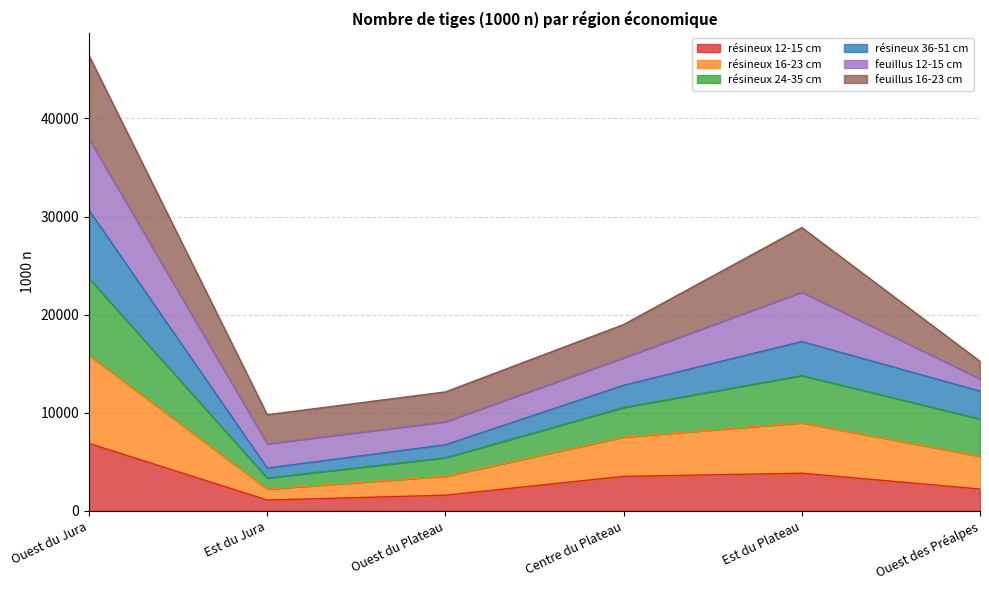

How many interior local peaks does the résineux 12-15 cm series have?

1